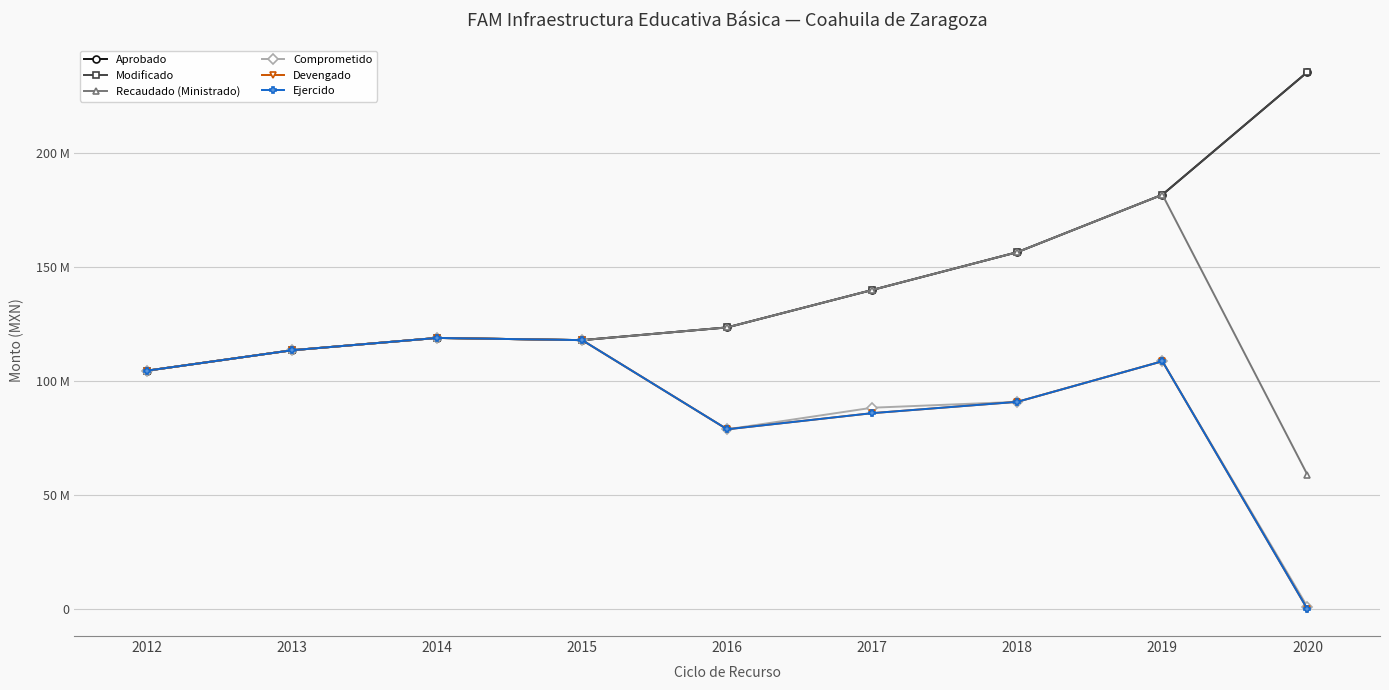

Which category has the highest value in the Recaudado (Ministrado) series?

2019